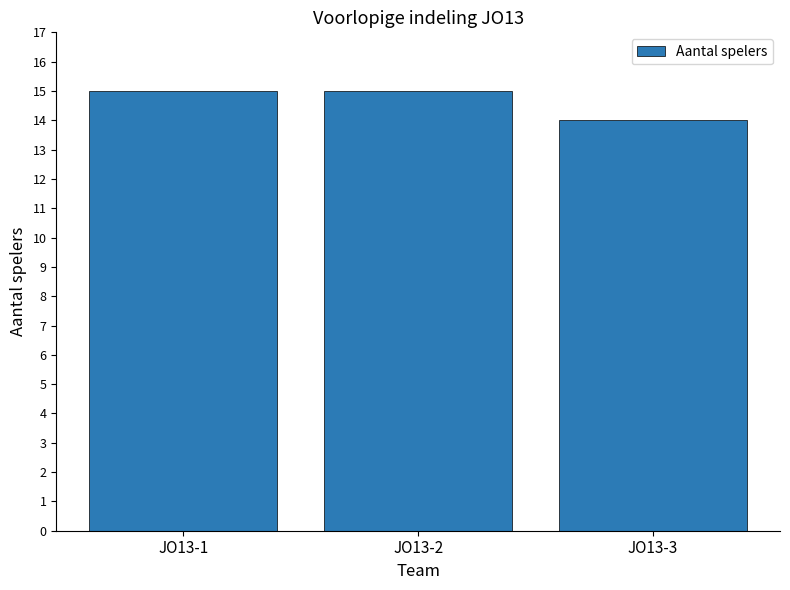

Reading left to right, extract all data points from this chart.

15	15	14